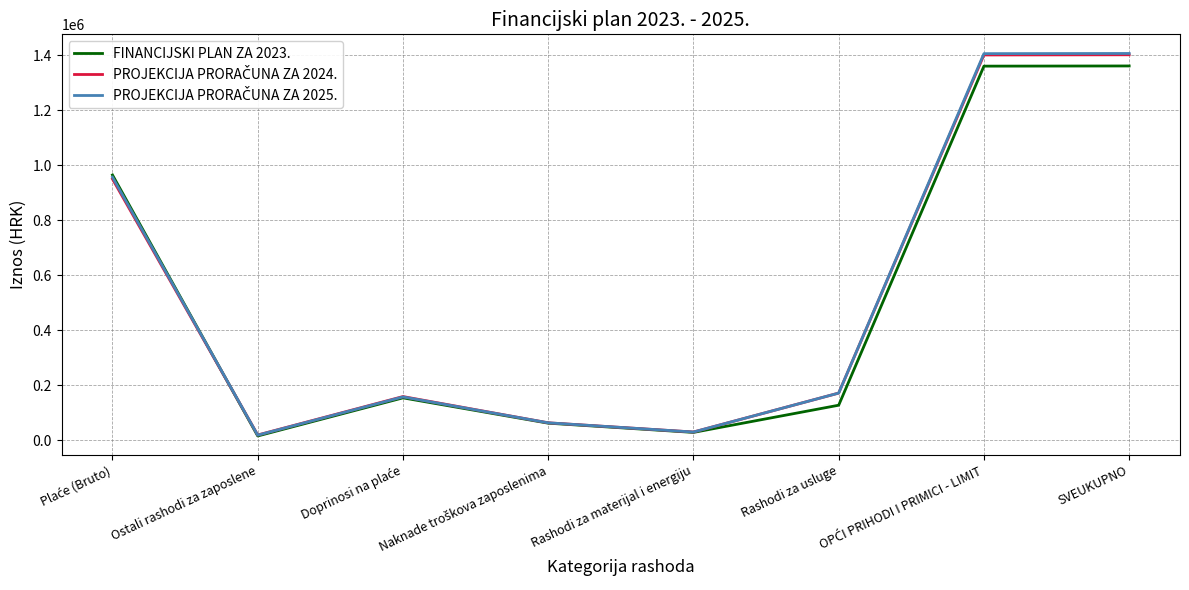

What is the greatest value displayed?

1406149